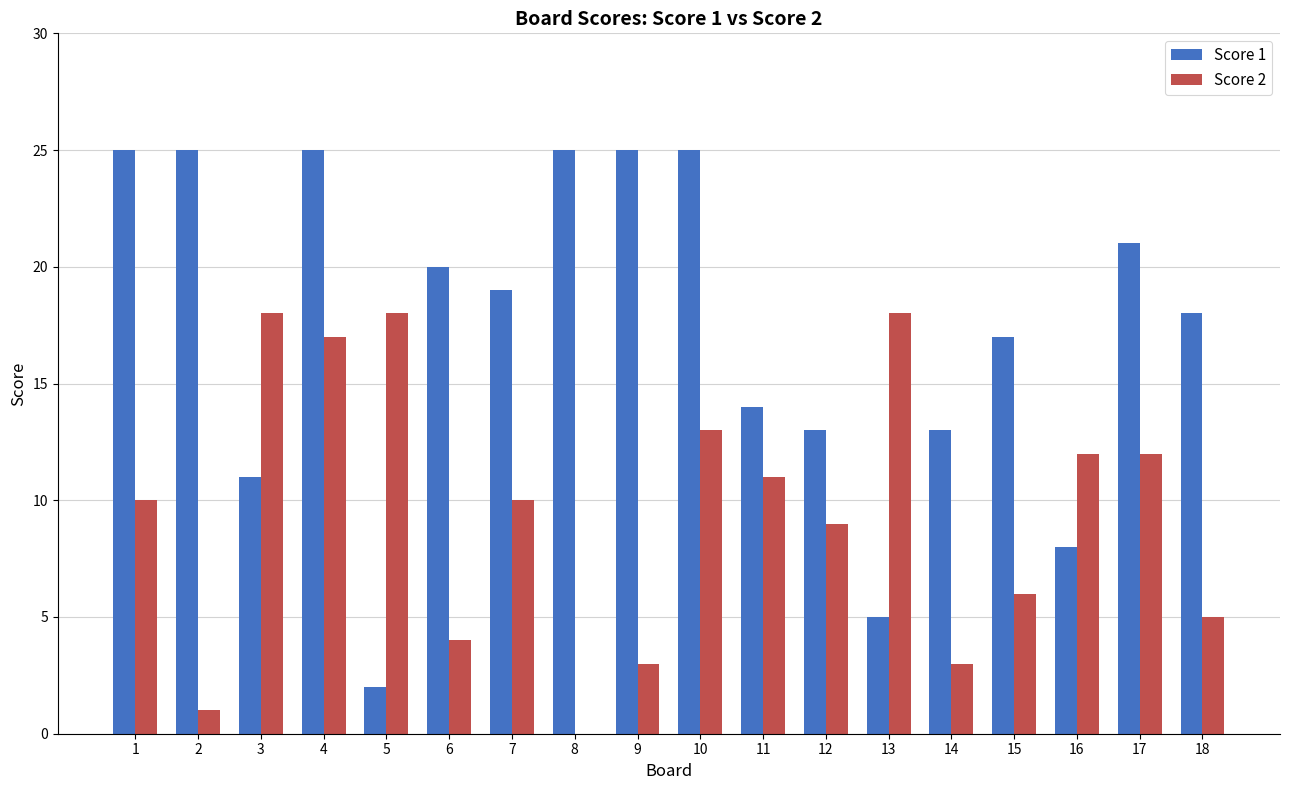

What is the greatest value displayed?

25